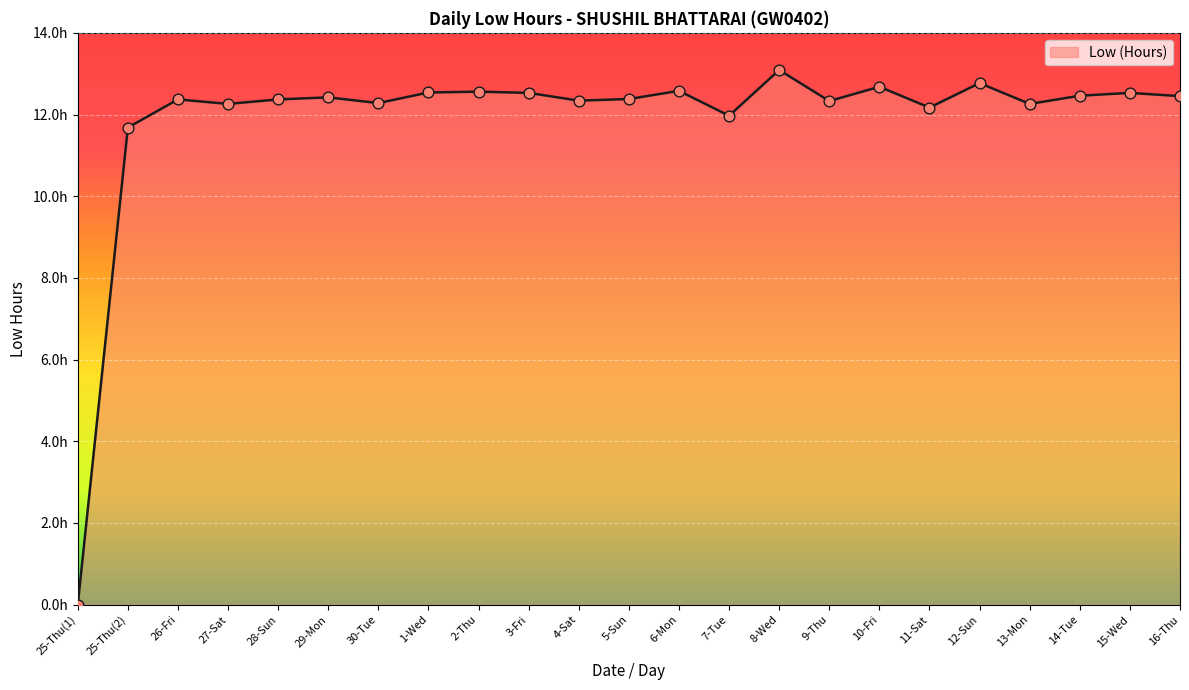

Approximately how many times larger is the value at 30-Tue compared to 25-Thu(2)?

1.1